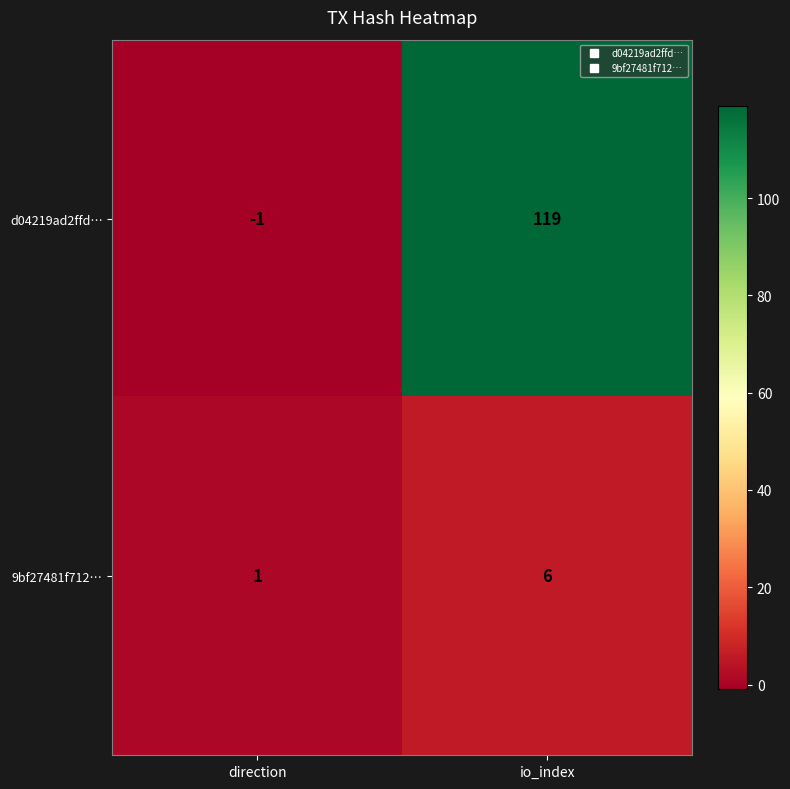

At which label is d04219ad2ffd… closest to 59?

direction